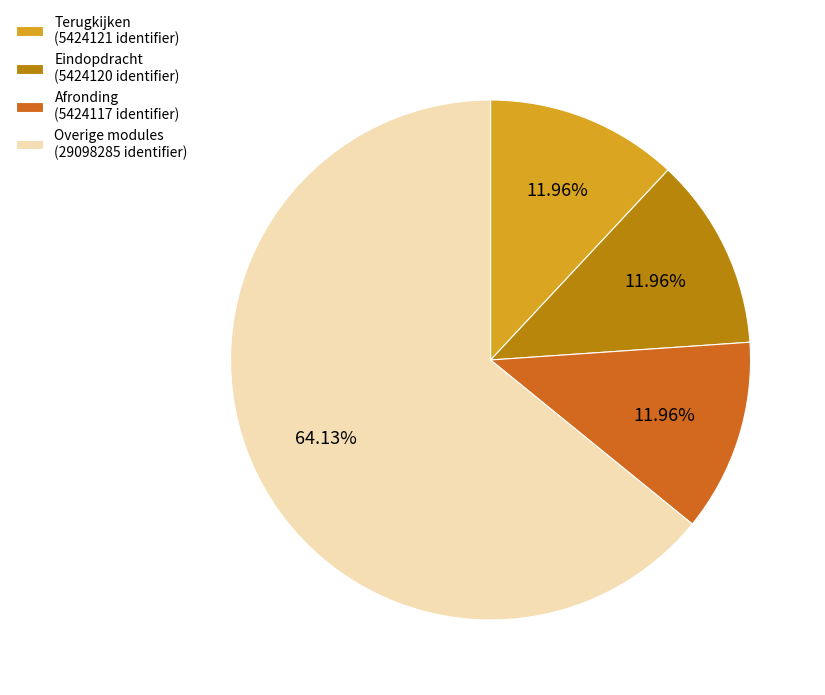

Is the sum of Eindopdracht (5424120 identifier) and Terugkijken (5424121 identifier) greater than half?

No